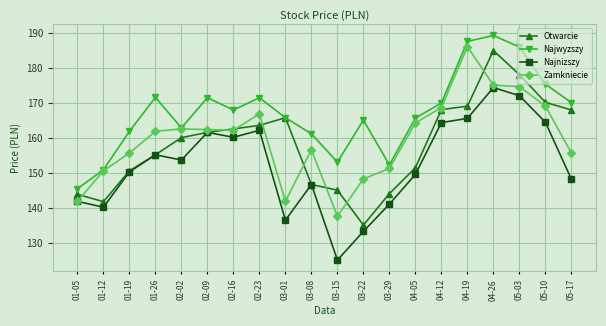

Is this an area chart (filled region under the line)?

No